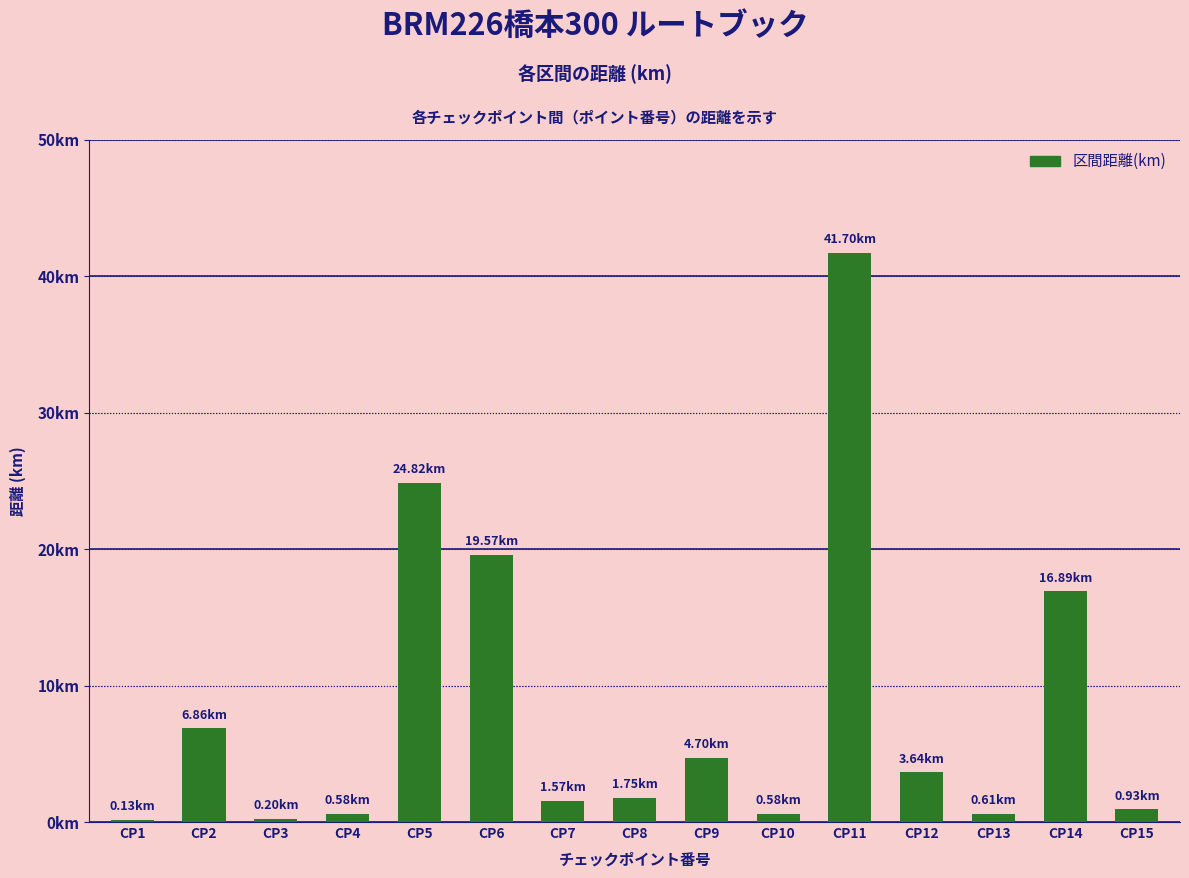

At which category does the chart reach its peak across all series?

CP11